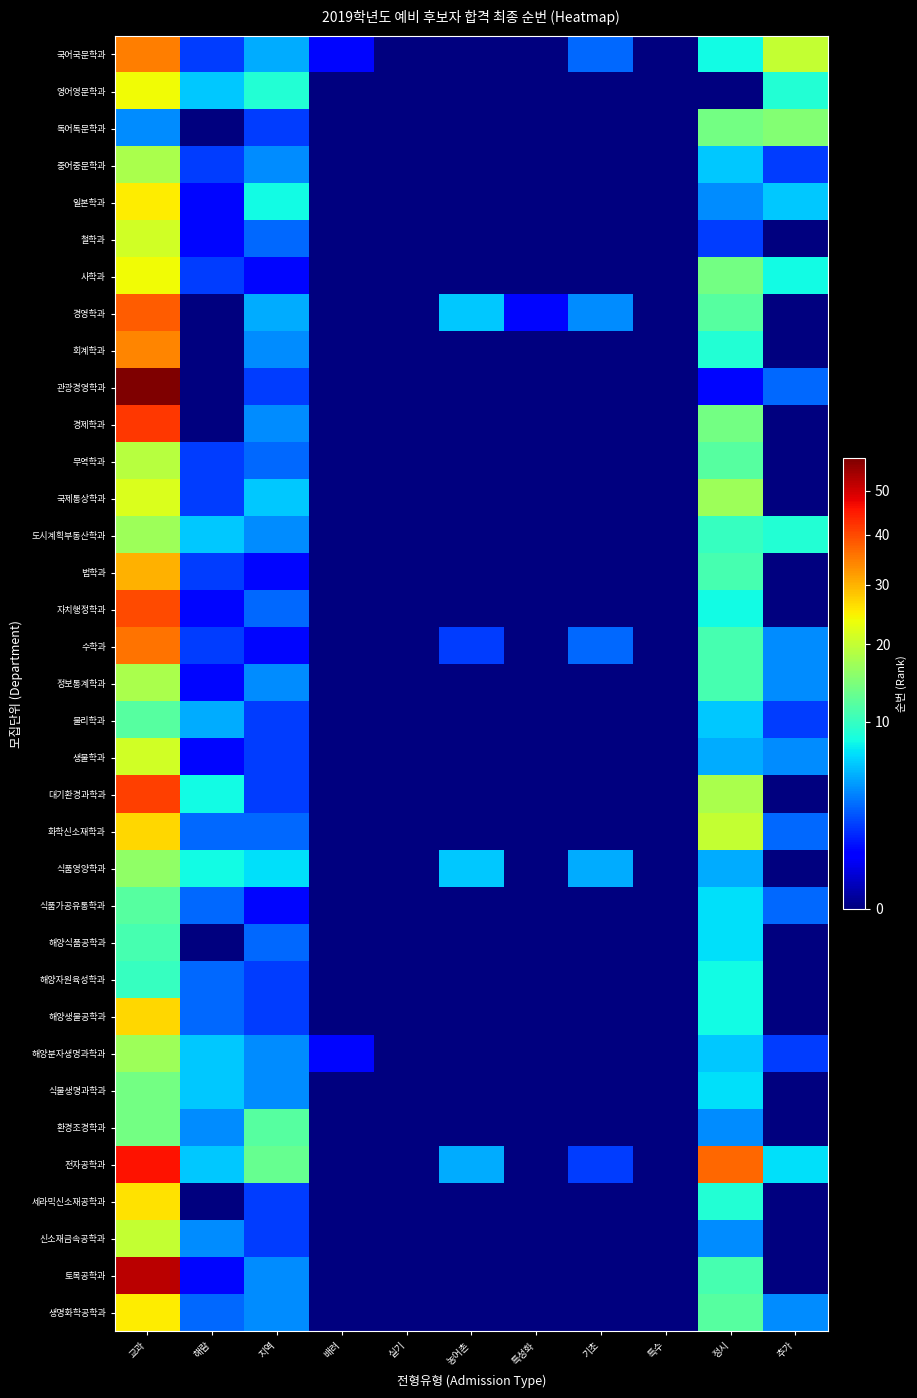

Which series has the widest spread of values?

관광경영학과